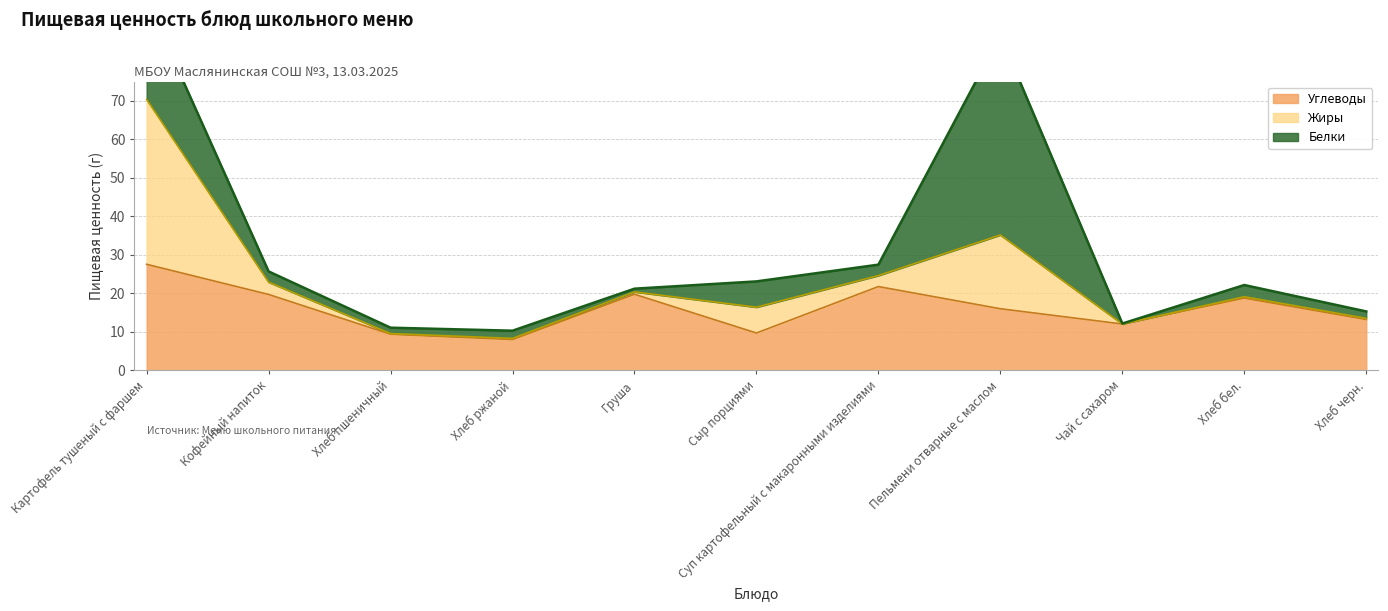

What are all the series names shown in the legend?

Белки, Жиры, Углеводы